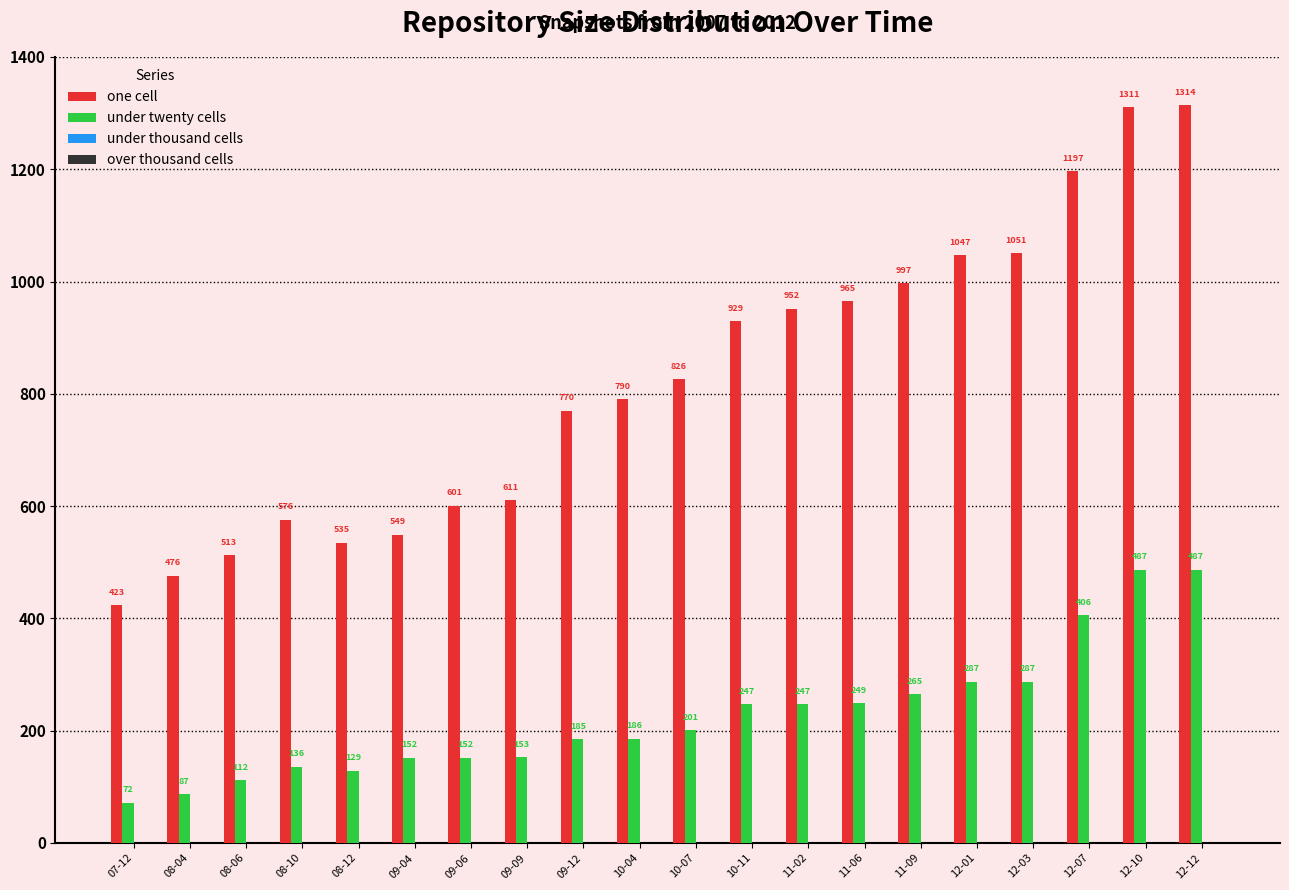

How many bars are there in total?

40